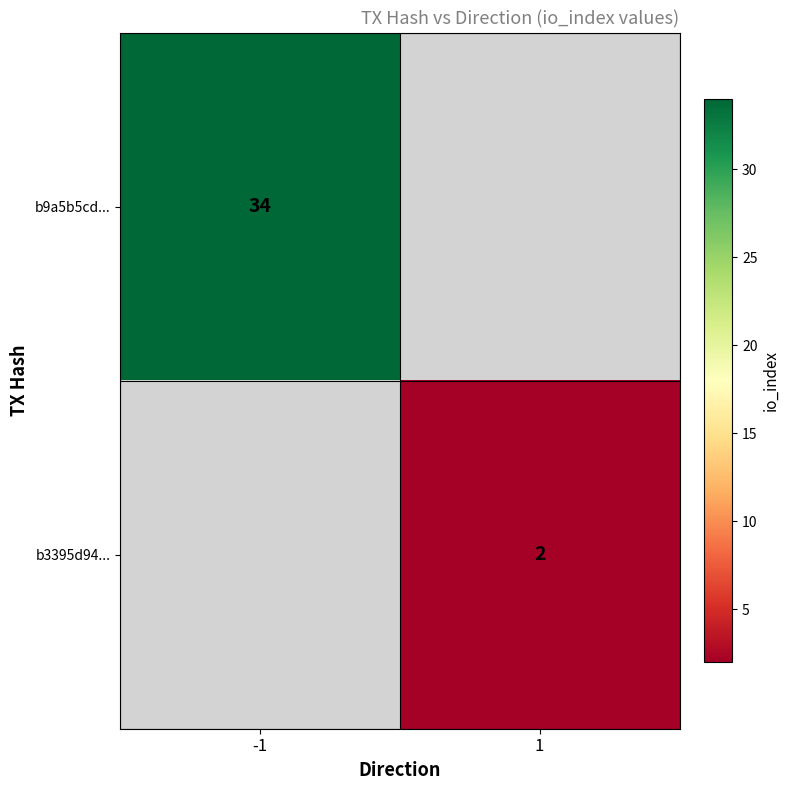

The b3395d94... series shows 1 at 1. True or false?

False